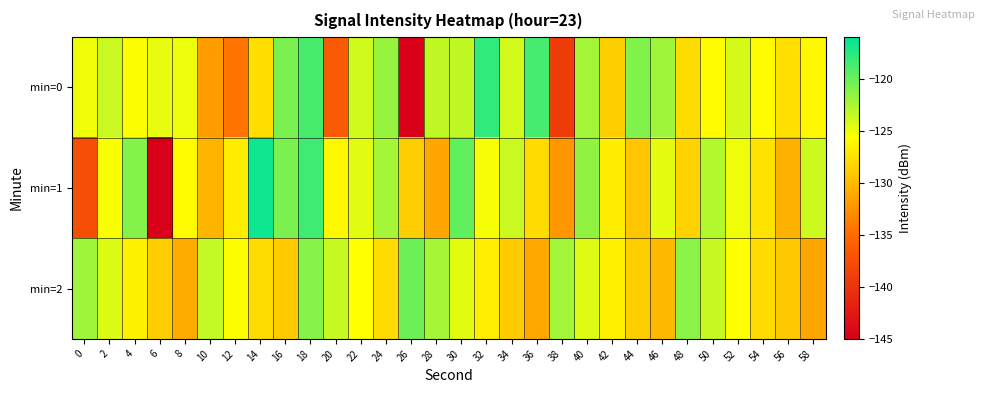

Count the number of data series in this chart.

3